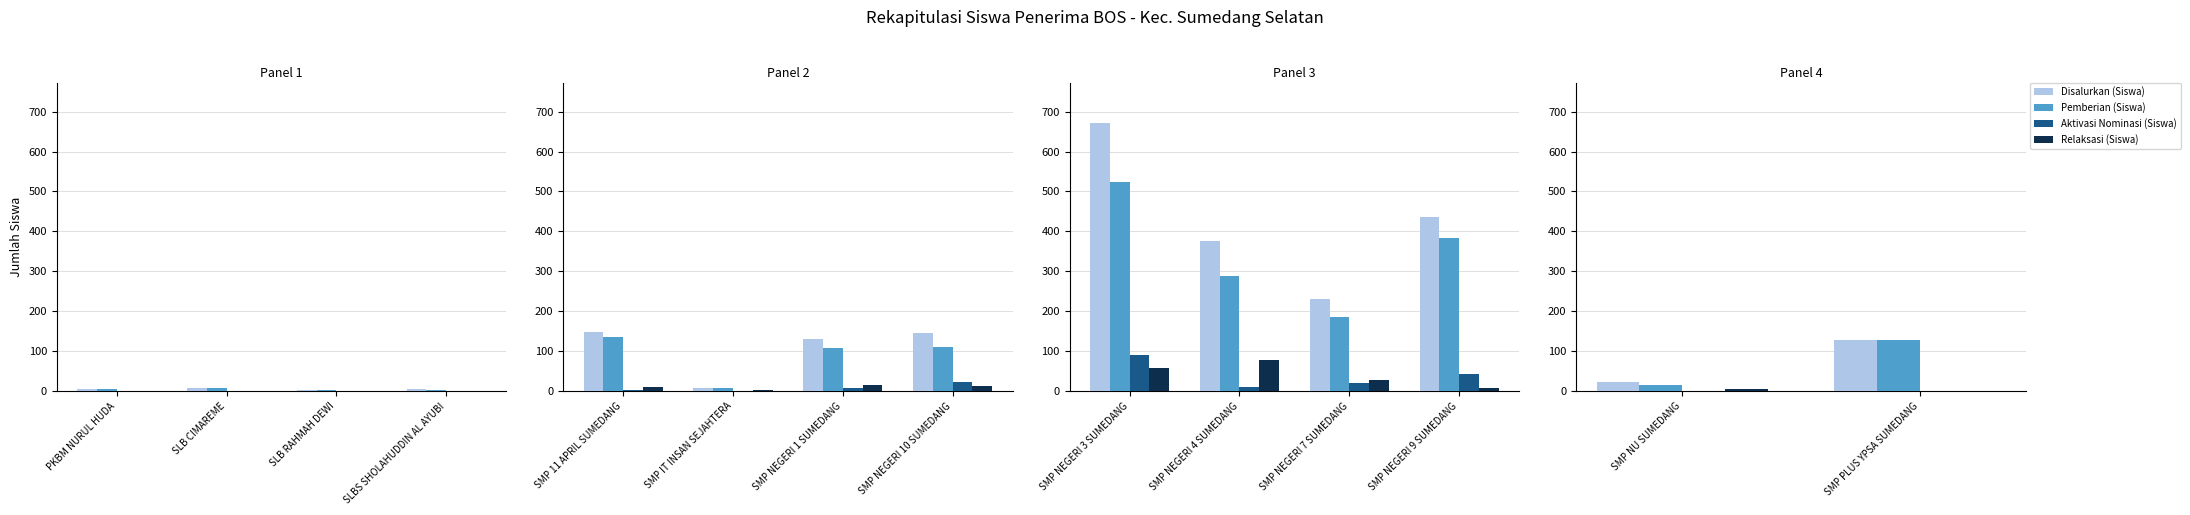

Does the chart contain stacked bars?

No